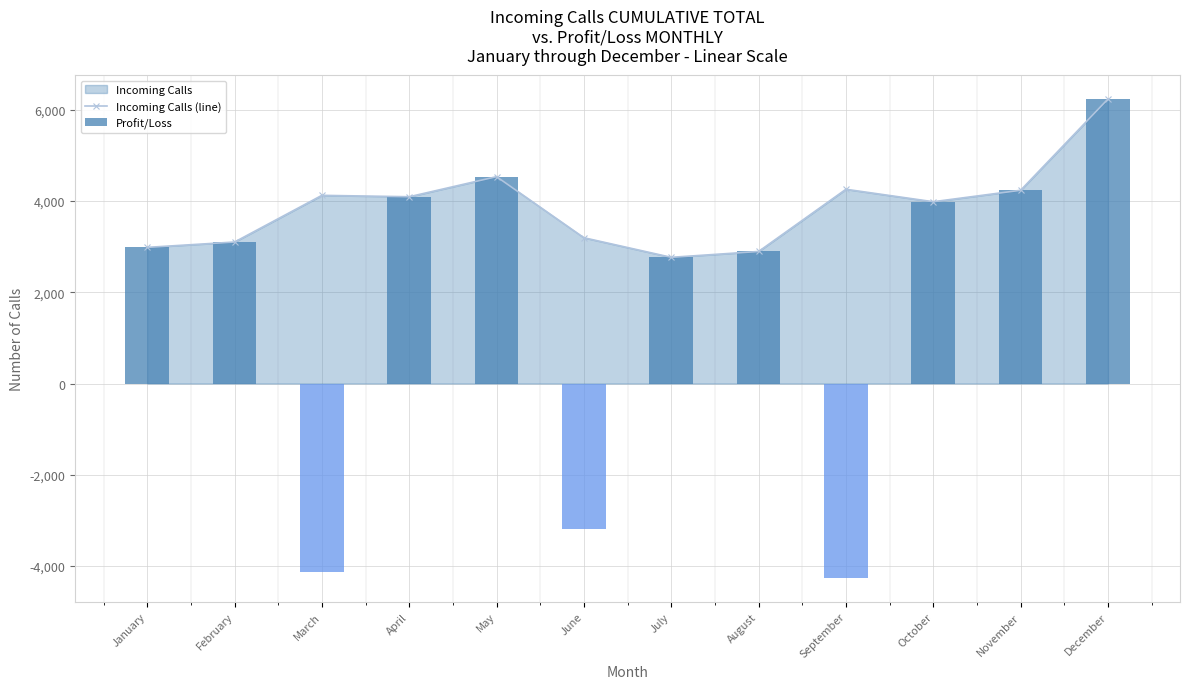

Where does the Profit/Loss series first go above 3100?

April